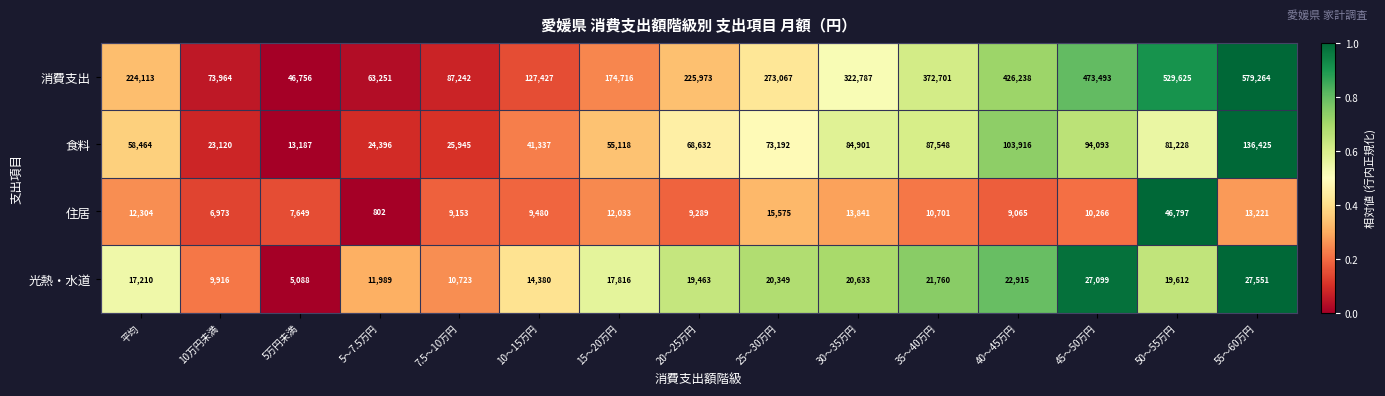

Which category has the lowest value across all series?

5～7.5万円